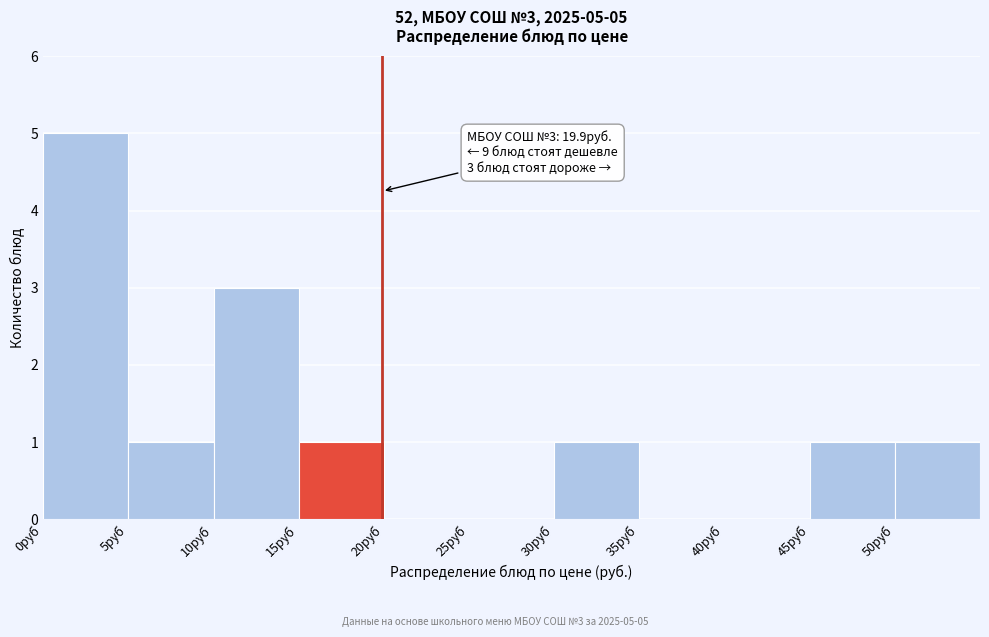

Over which range of the x-axis is the bar tallest?

0 to 5